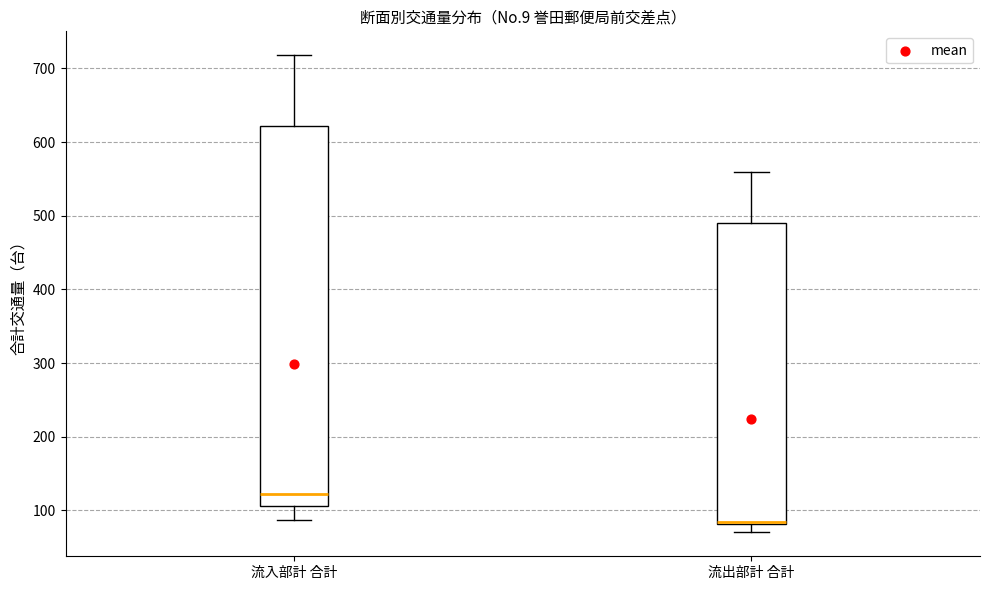

Where does the lower whisker of the box for 流出部計 合計 end on the y-axis? The values are not printed on the chart, so give them approximately, as read against the axis.

70